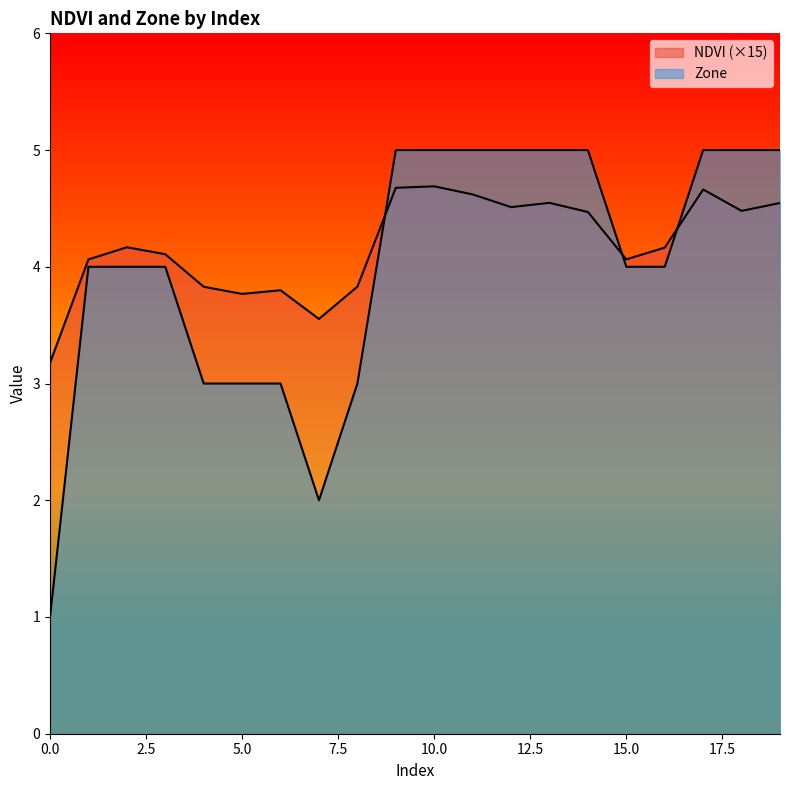

Is it true that NDVI equals 4.7 at 9?

True